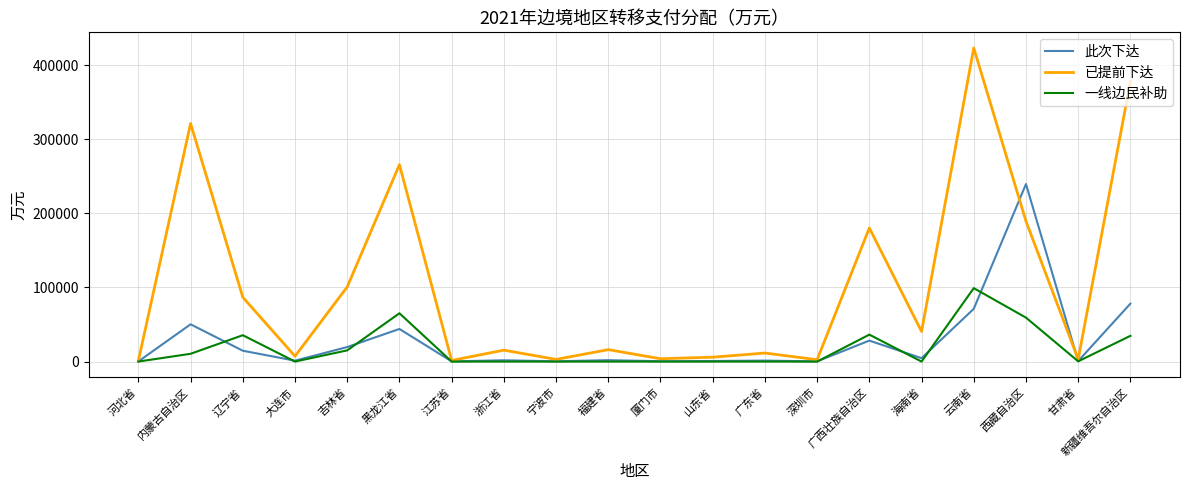

At which category does the chart reach its peak across all series?

云南省